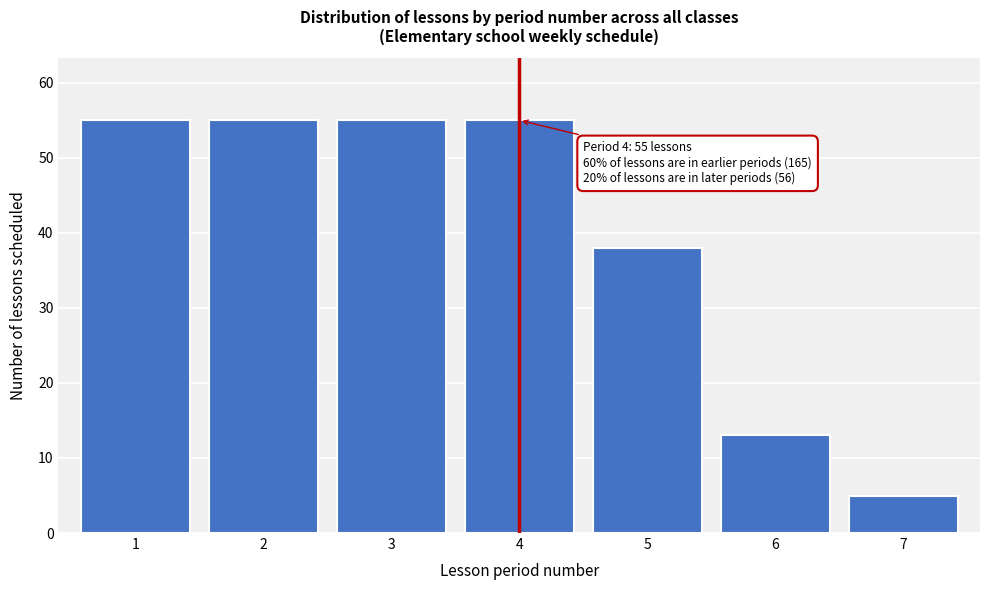

Reading left to right, transcribe all the data shown in this chart.

1=55	2=55	3=55	4=55	5=38	6=13	7=5